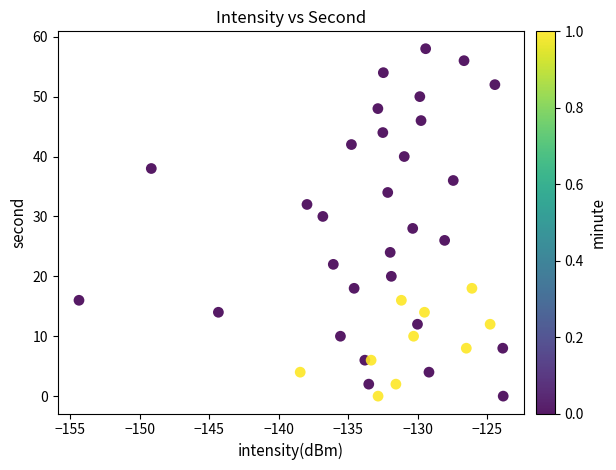

What is the range of Y values (max minus min)?

58